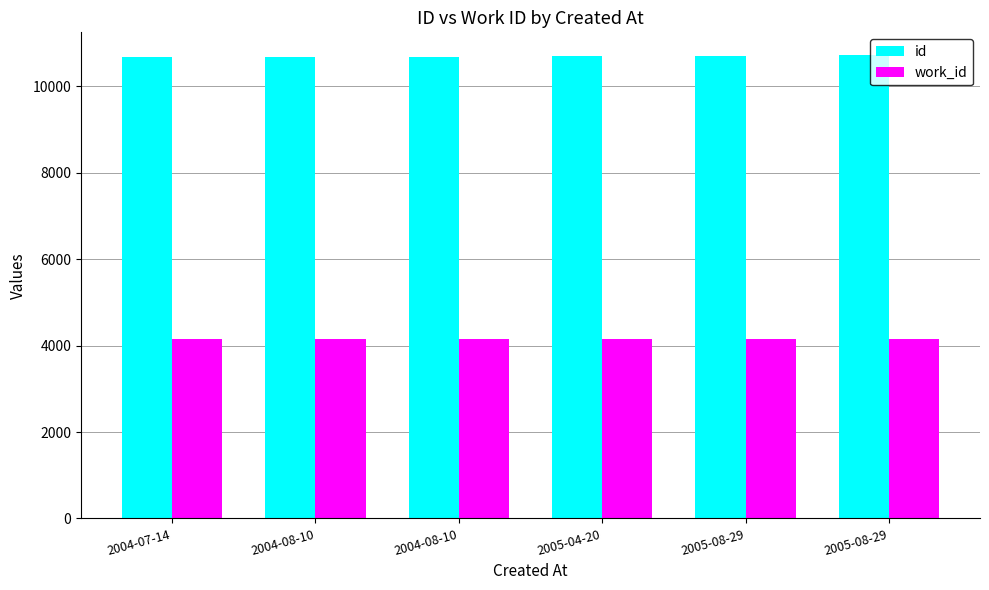

Which series has the largest total across all categories?

id